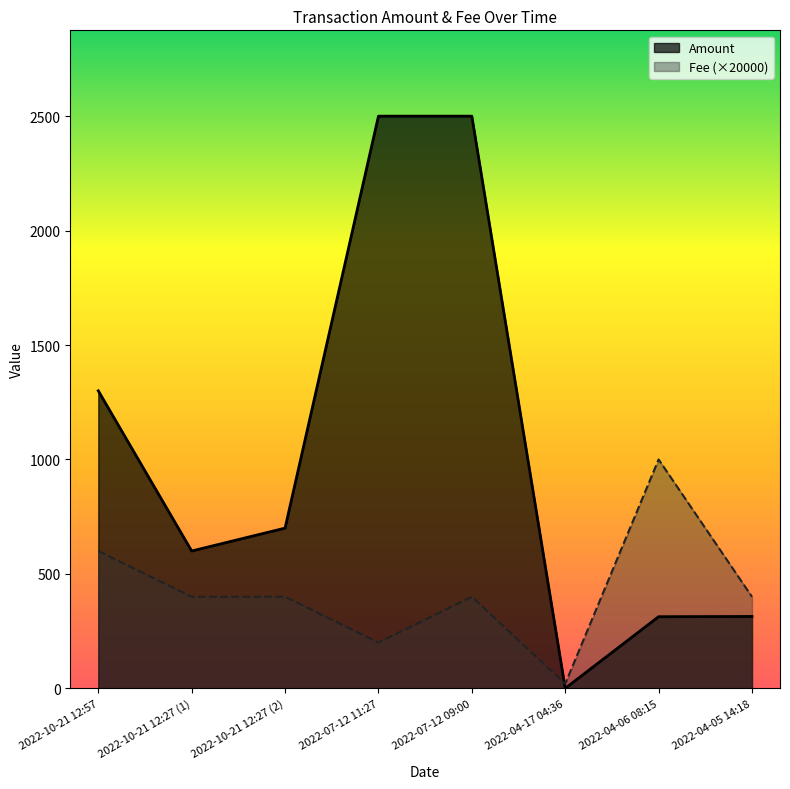

What is the difference between the second highest and minimum values in the Amount series?

2500.0